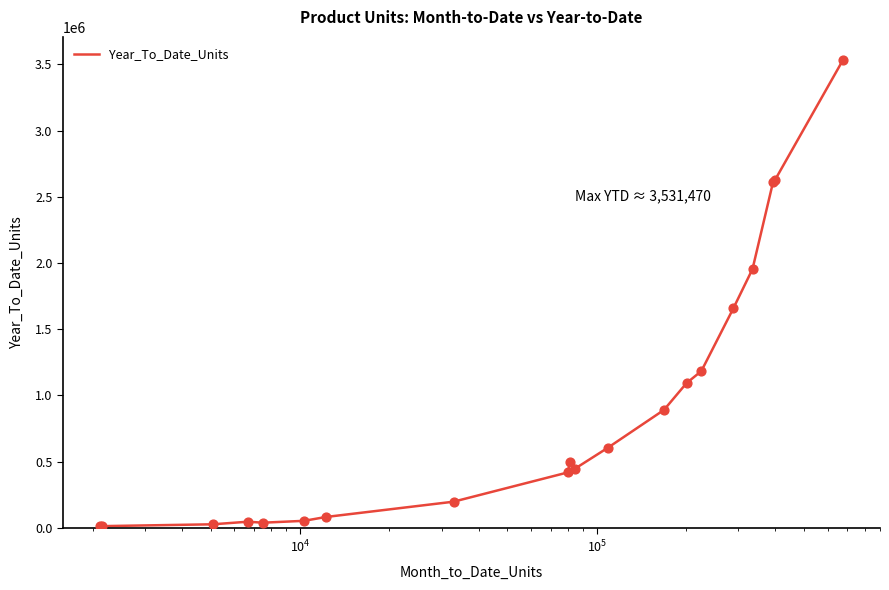

What is the difference between the maximum and minimum values?

3519394